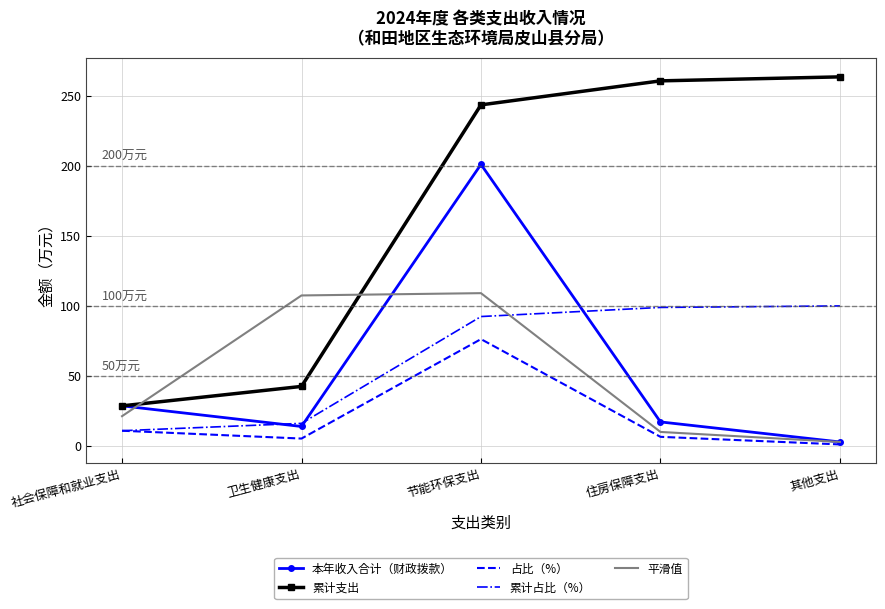

Is it true that 本年收入合计（财政拨款） equals 277.3 at 节能环保支出?

False